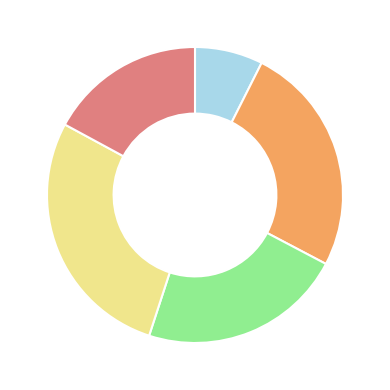

Does any single category account for the majority?

No